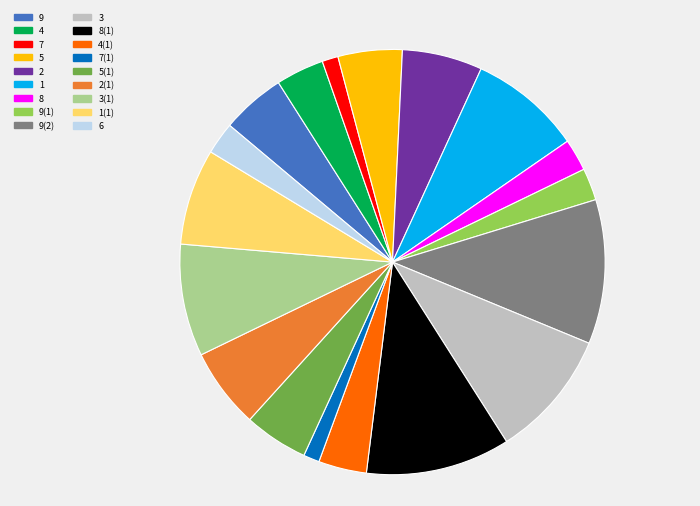

Is it true that 1 is 9% of the pie?

True